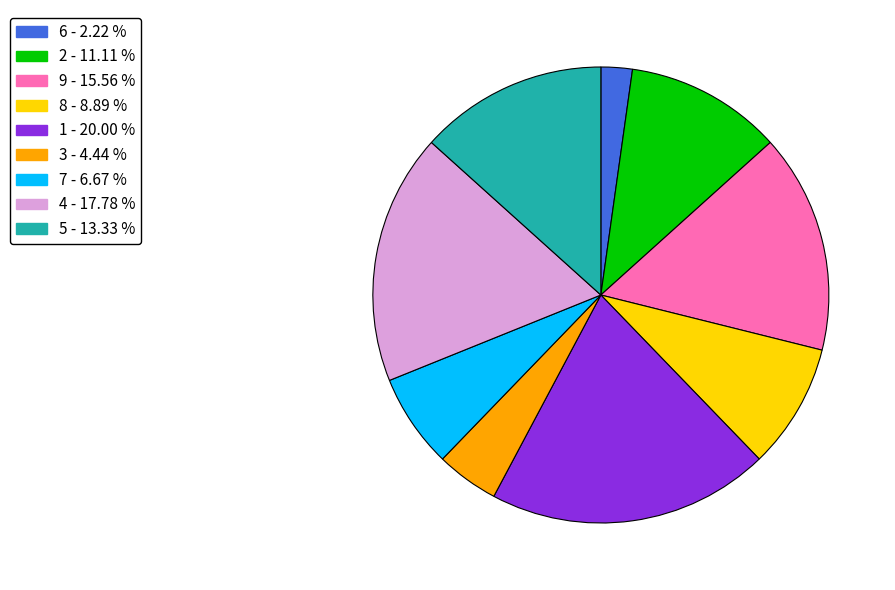

Which has a higher value, 6 or 8?

8